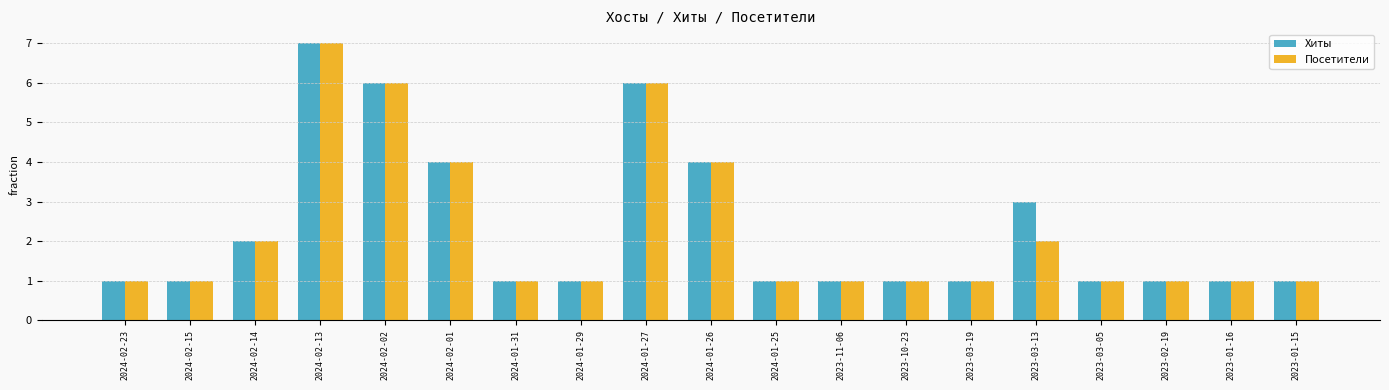

At which category is the sum across all series the highest?

2024-02-13